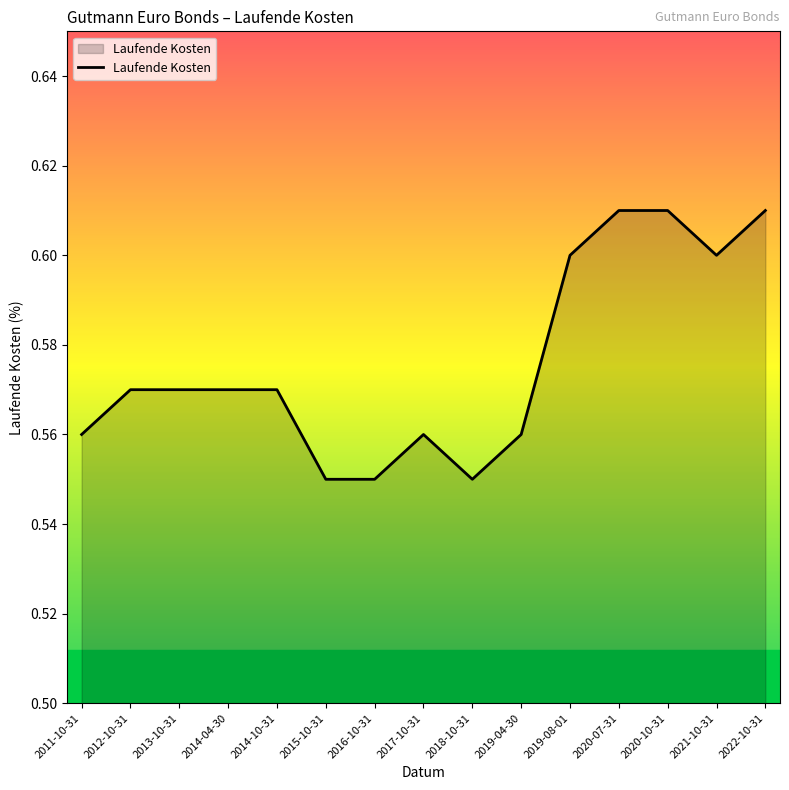

What position from the left is 2011-10-31?

1